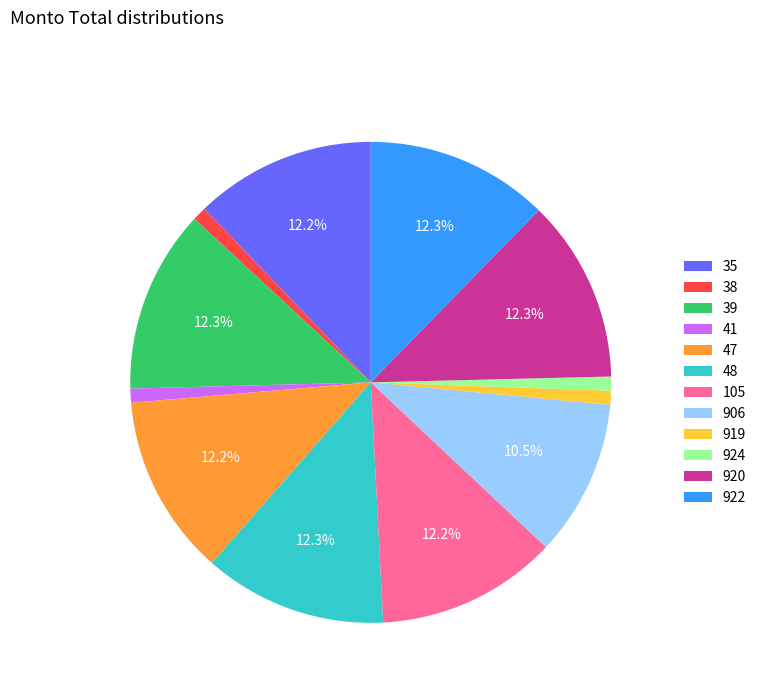

What percentage is the 38 slice, to the nearest percent?

1%